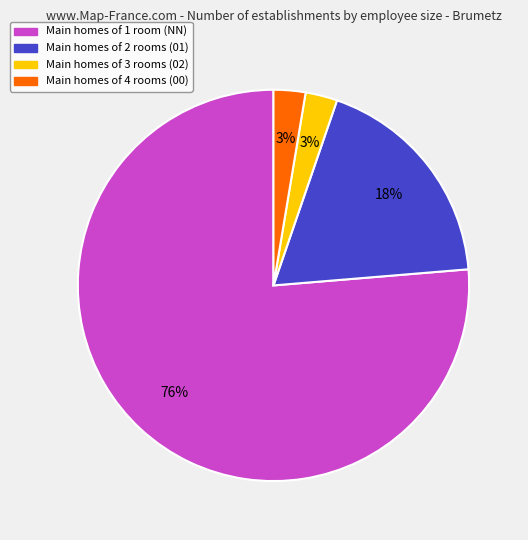

Count the number of slices in the pie.

4